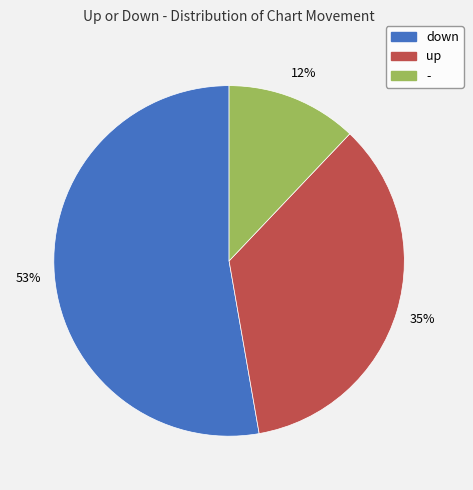

Is there any slice that represents more than half of the pie?

Yes